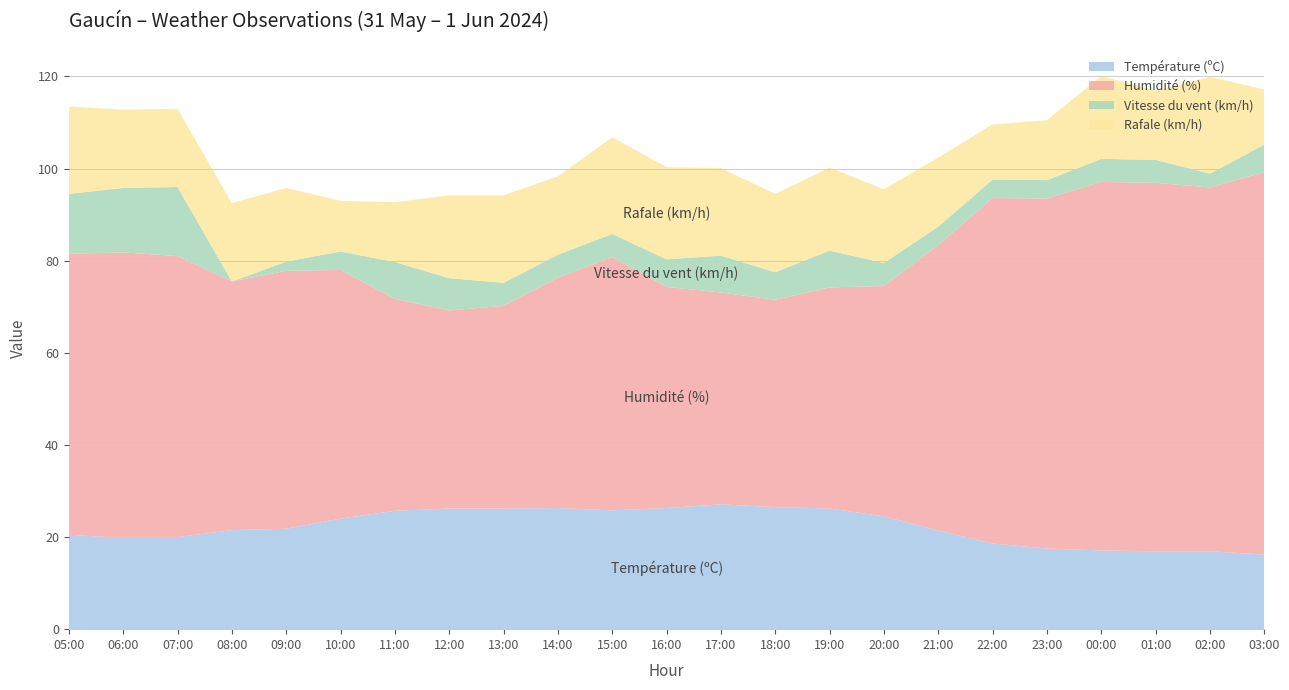

Reading left to right, list all the values displayed in this chart.

Température (ºC): 05:00=20.5	06:00=19.8	07:00=20.0	08:00=21.5	09:00=21.8	10:00=24.0	11:00=25.7	12:00=26.2	13:00=26.2	14:00=26.3	15:00=25.8	16:00=26.3	17:00=27.1	18:00=26.5	19:00=26.2	20:00=24.5	21:00=21.4	22:00=18.6	23:00=17.5	00:00=17.1	01:00=16.9	02:00=16.9	03:00=16.2
Humidité (%): 05:00=61.0	06:00=62.0	07:00=61.0	08:00=54.0	09:00=56.0	10:00=54.0	11:00=46.0	12:00=43.0	13:00=44.0	14:00=50.0	15:00=55.0	16:00=48.0	17:00=46.0	18:00=45.0	19:00=48.0	20:00=50.0	21:00=62.0	22:00=75.0	23:00=76.0	00:00=80.0	01:00=80.0	02:00=79.0	03:00=83.0
Vitesse du vent (km/h): 05:00=13.0	06:00=14.0	07:00=15.0	08:00=0.0	09:00=2.0	10:00=4.0	11:00=8.0	12:00=7.0	13:00=5.0	14:00=5.0	15:00=5.0	16:00=6.0	17:00=8.0	18:00=6.0	19:00=8.0	20:00=5.0	21:00=4.0	22:00=4.0	23:00=4.0	00:00=5.0	01:00=5.0	02:00=3.0	03:00=6.0
Rafale (km/h): 05:00=19.0	06:00=17.0	07:00=17.0	08:00=17.0	09:00=16.0	10:00=11.0	11:00=13.0	12:00=18.0	13:00=19.0	14:00=17.0	15:00=21.0	16:00=20.0	17:00=19.0	18:00=17.0	19:00=18.0	20:00=16.0	21:00=15.0	22:00=12.0	23:00=13.0	00:00=18.0	01:00=15.0	02:00=21.0	03:00=12.0